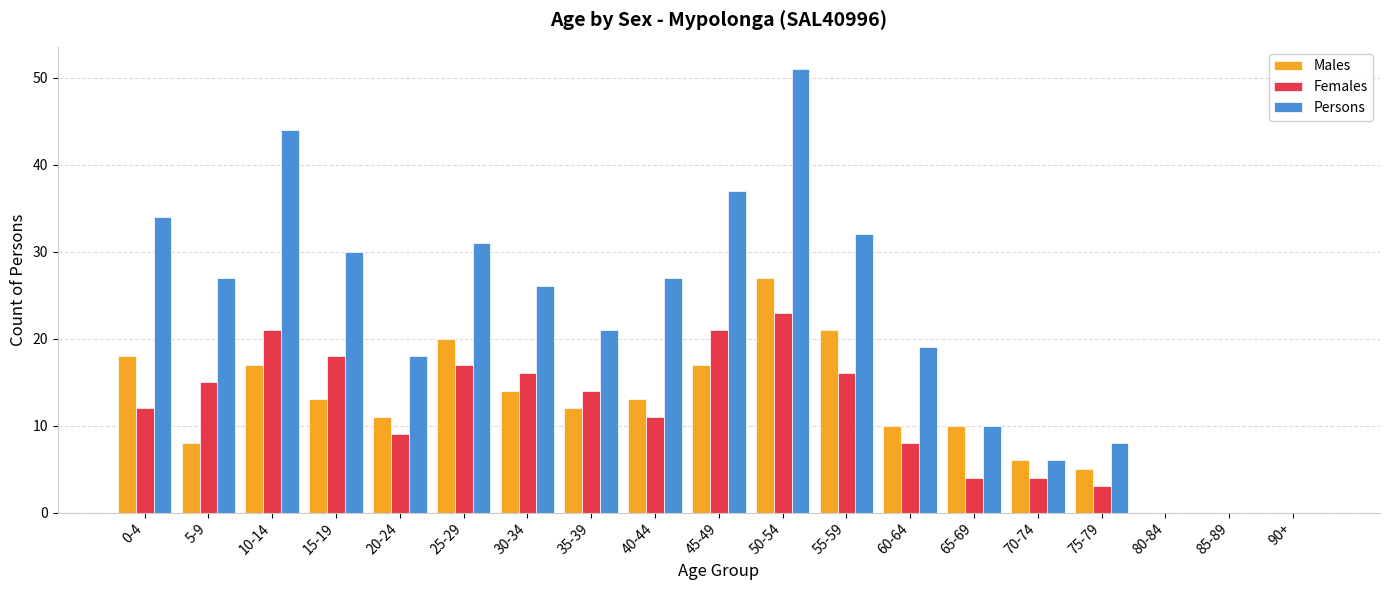

What is the maximum value shown in the chart?

51